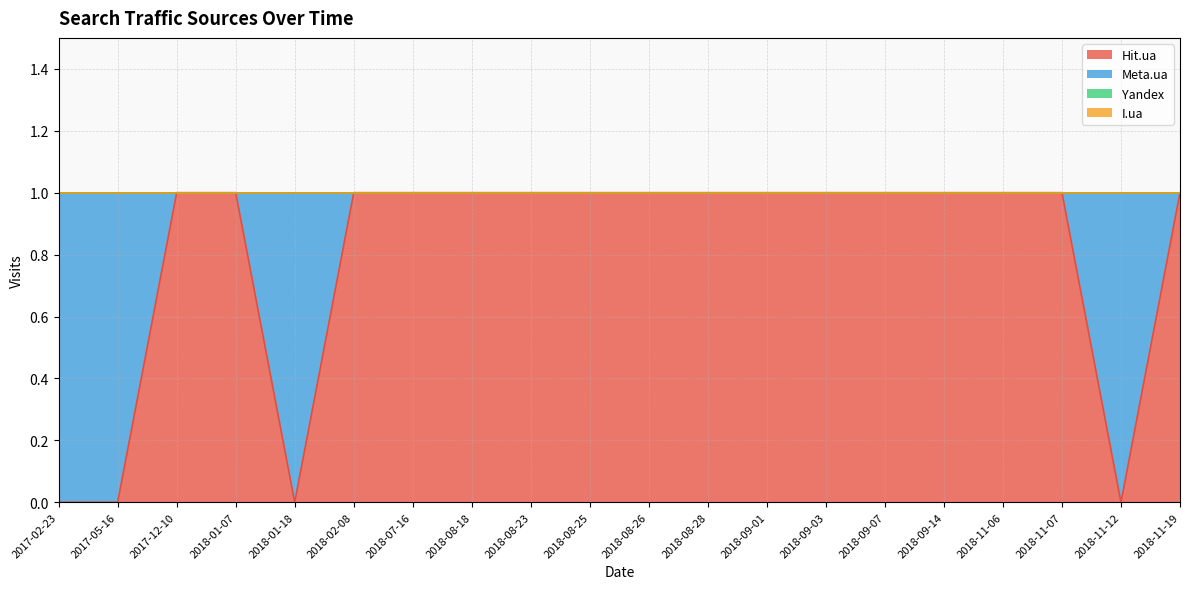

What is the difference between the highest and lowest values at 2018-08-25?

1